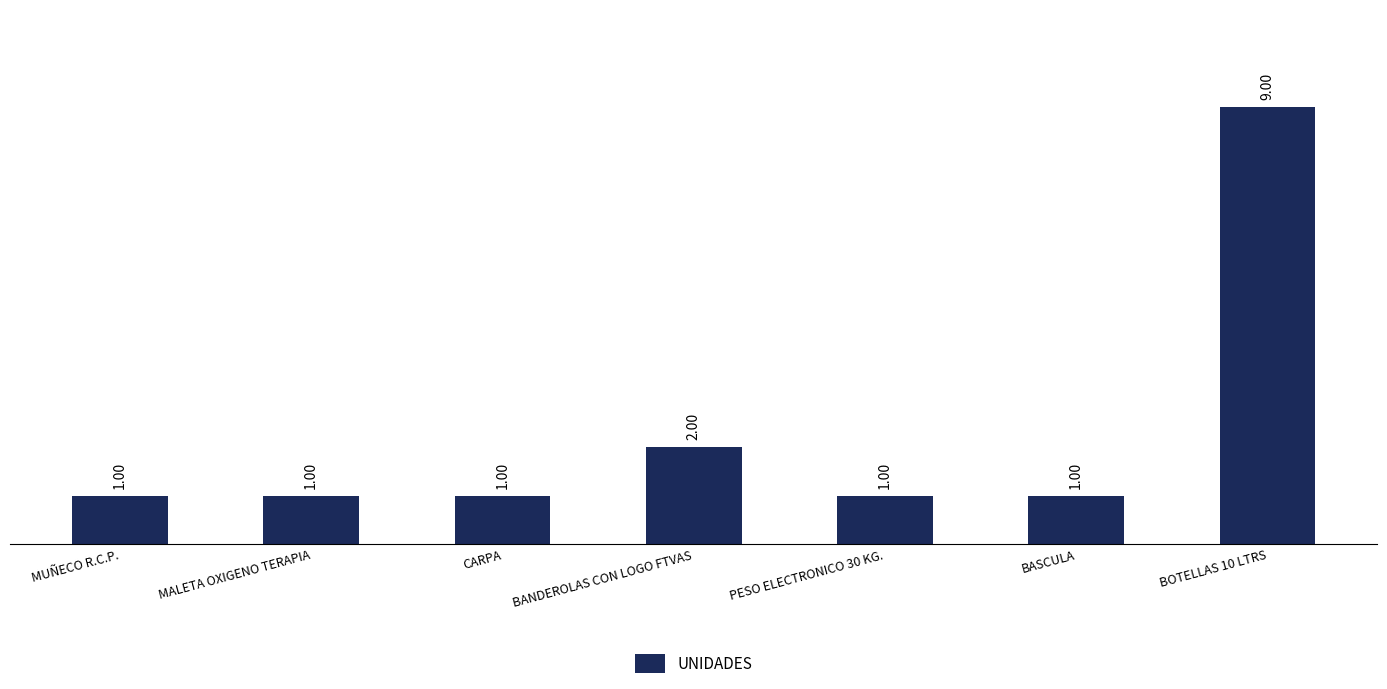

Reading left to right, transcribe all the data shown in this chart.

MUÑECO R.C.P.=1	MALETA OXIGENO TERAPIA=1	CARPA=1	BANDEROLAS CON LOGO FTVAS=2	PESO ELECTRONICO 30 KG.=1	BASCULA=1	BOTELLAS 10 LTRS=9